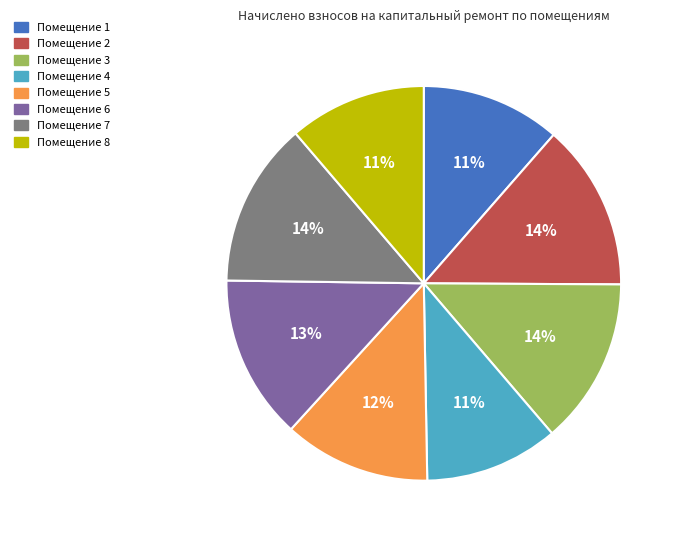

Does any single category account for the majority?

No